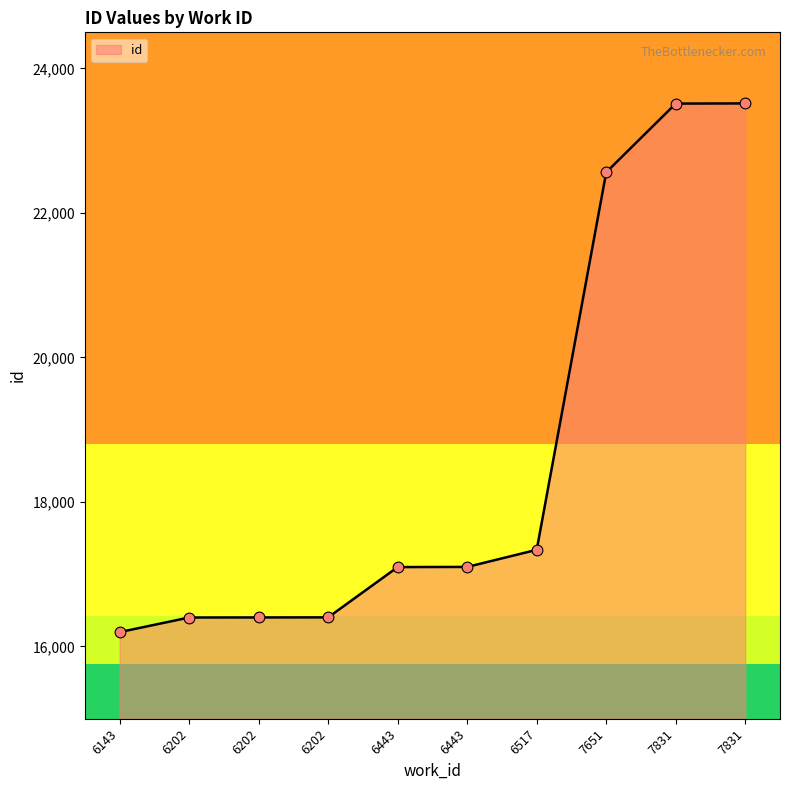

Is this an area chart (filled region under the line)?

Yes